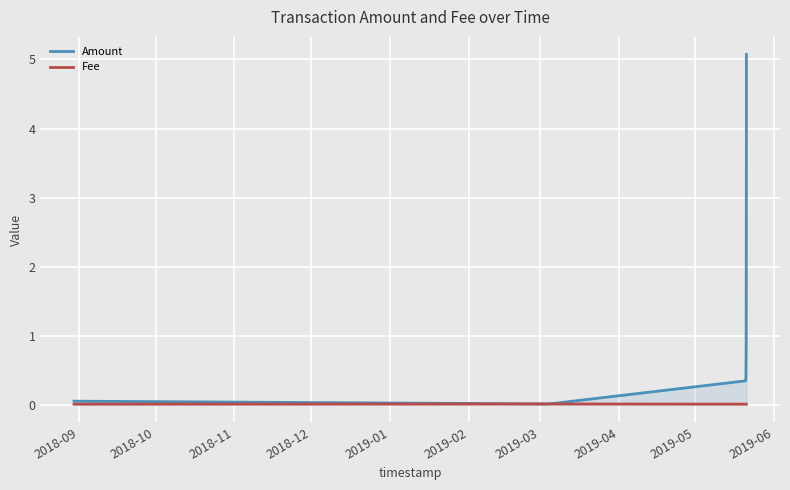

List the series in order of their peak value, highest first.

Amount, Fee